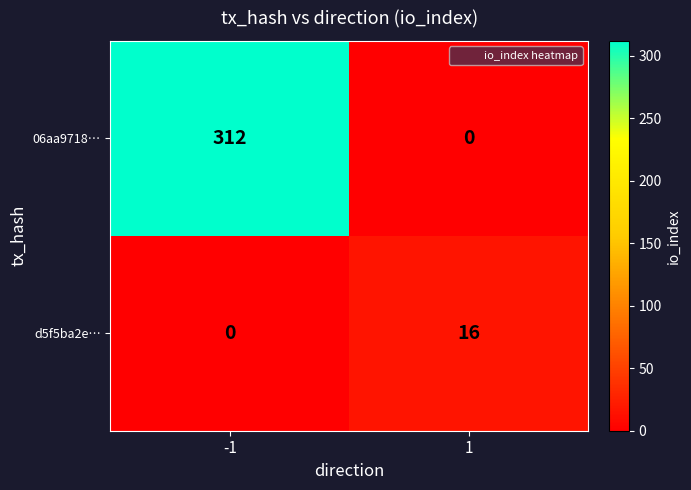

Rank the series by their average value, from highest to lowest.

06aa9718…, d5f5ba2e…